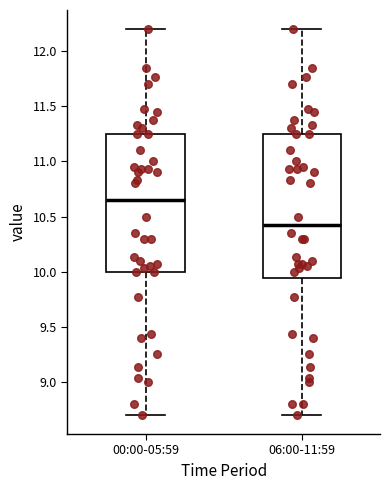

Reading left to right, read every box against the y-axis: the position of its median line, the range the box covers, and the ends of its whiskers. The values are not printed on the chart, so give them approximately, as read against the axis.

00:00-05:59: median 10.65, box 10.00 to 11.25, whiskers 8.70 to 12.20
06:00-11:59: median 10.45, box 9.95 to 11.25, whiskers 8.70 to 12.20